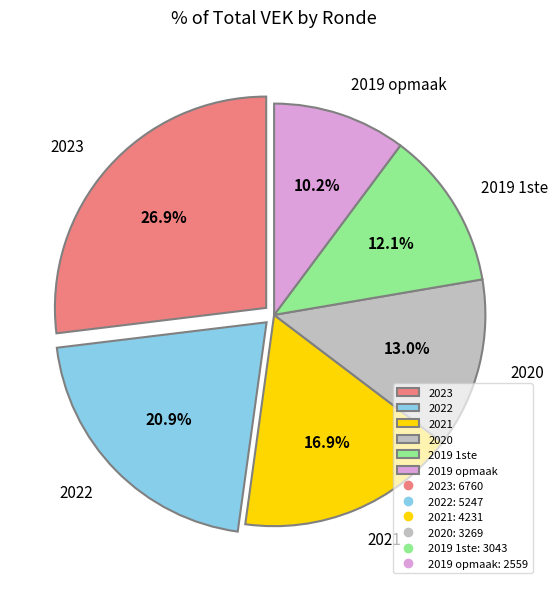

How many slices are in this pie chart?

6